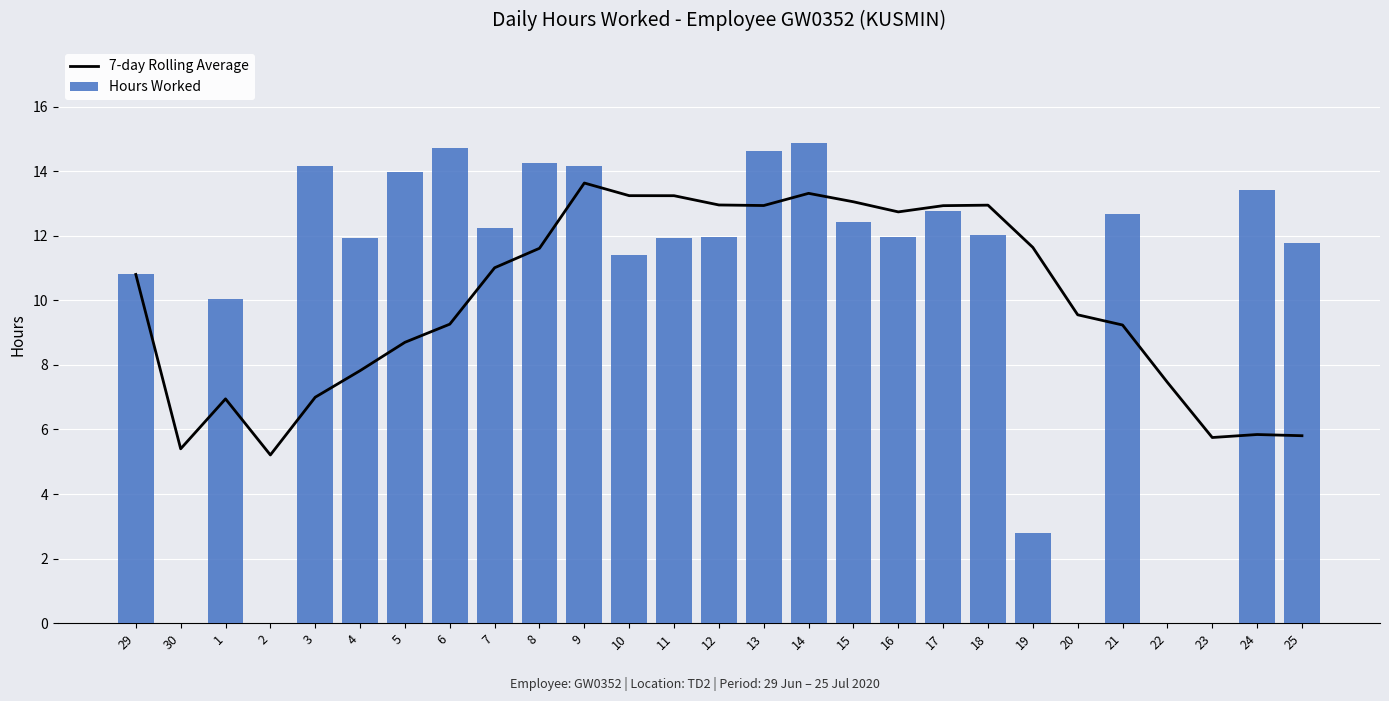

At which label does Hours Worked reach its peak?

14